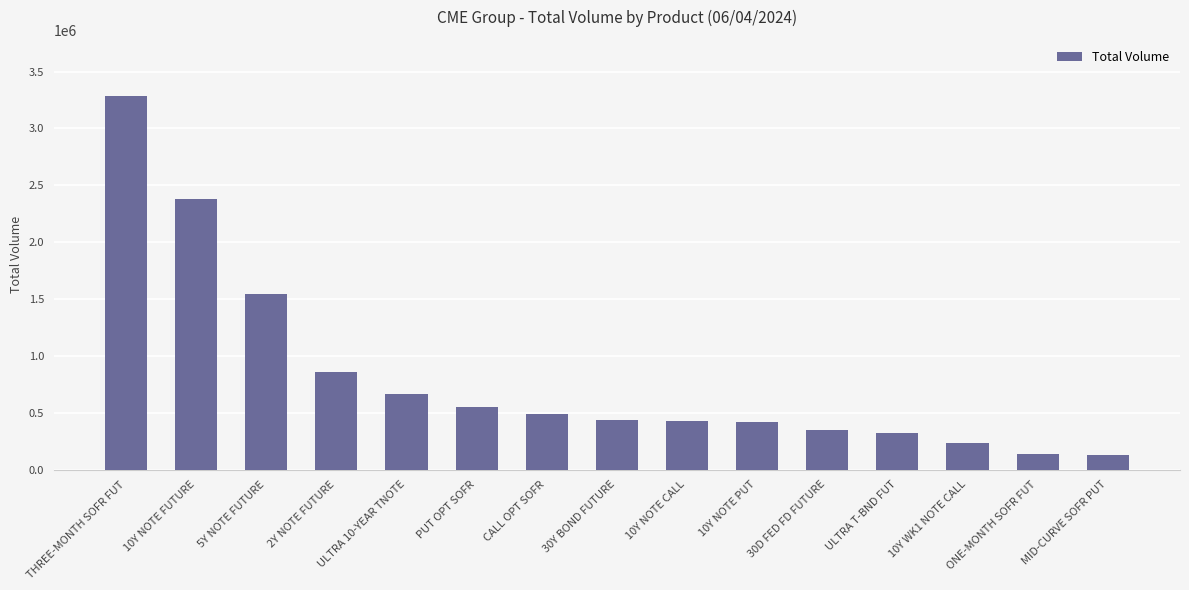

Where is the data nearest to the value 1707695?

5Y NOTE FUTURE